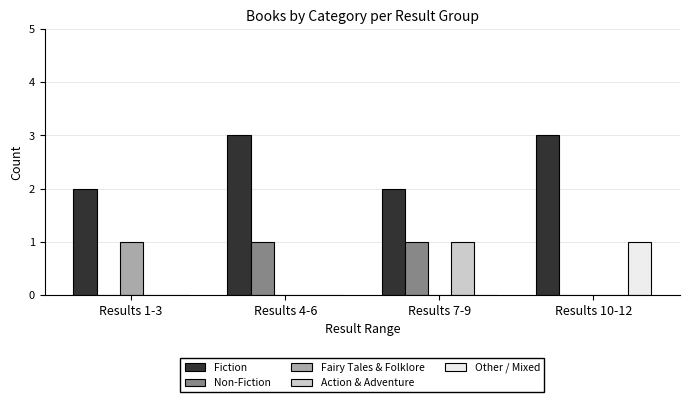

Reading left to right, transcribe all the data shown in this chart.

Fiction: 2	3	2	3
Non-Fiction: 0	1	1	0
Fairy Tales & Folklore: 1	0	0	0
Action & Adventure: 0	0	1	0
Other / Mixed: 0	0	0	1